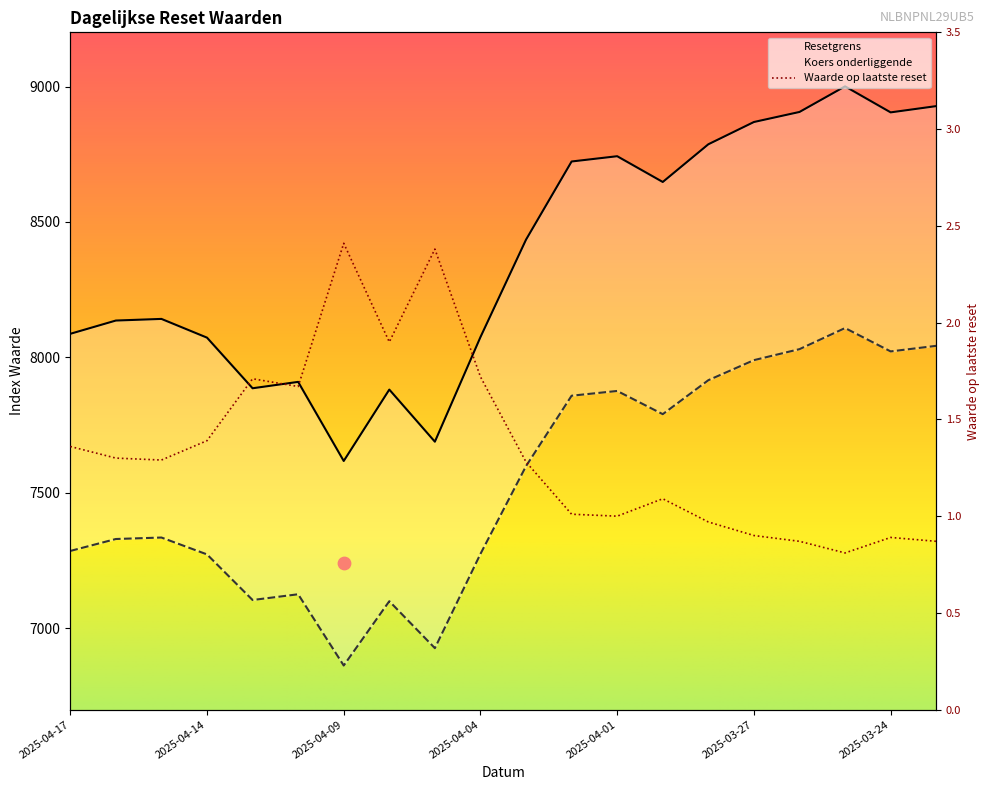

At how many categories does at least one series exceed 5856?

20